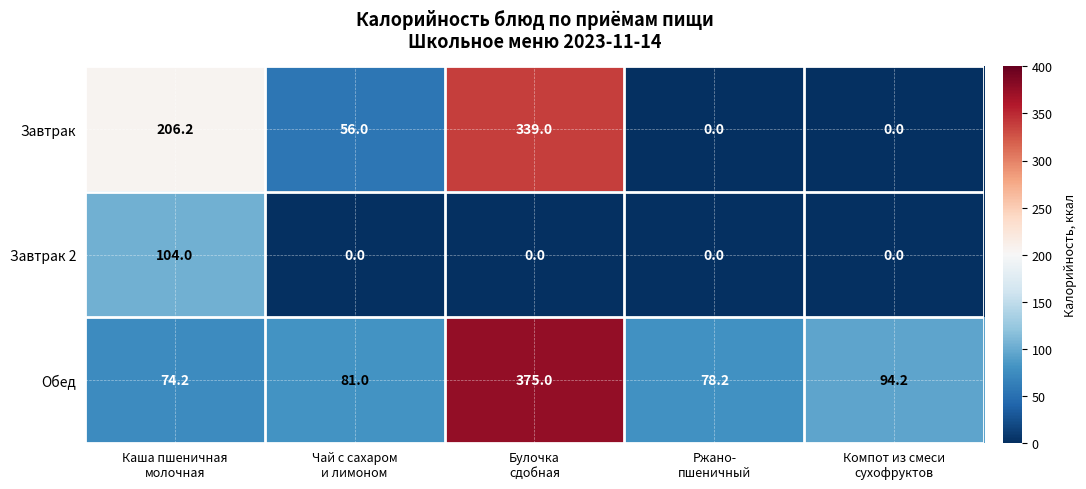

Which label corresponds to the largest value in the chart?

Булочка
сдобная